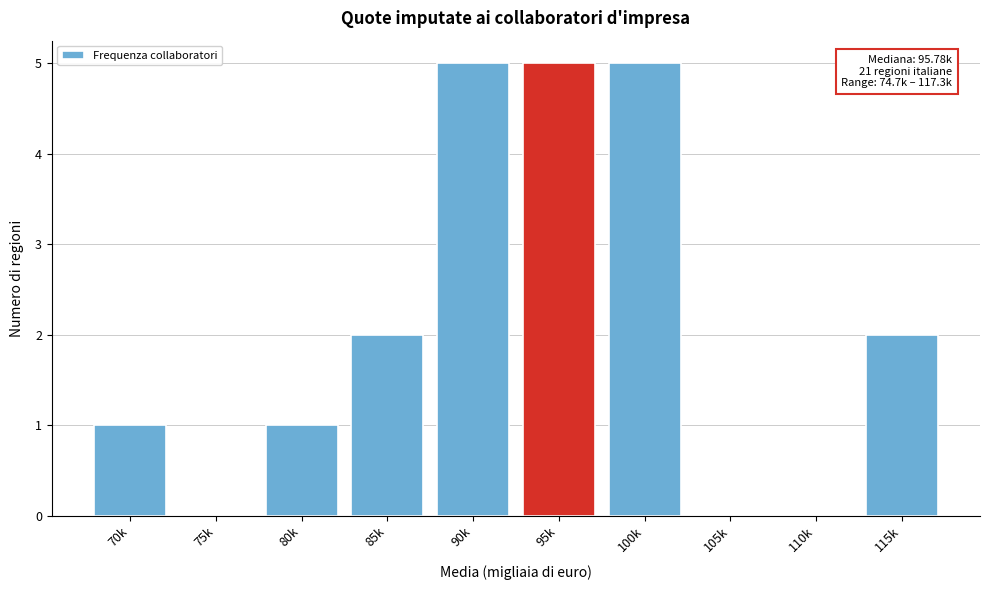

Reading right to left, what are all the values shown in this chart?

115k=2	110k=0	105k=0	100k=5	95k=5	90k=5	85k=2	80k=1	75k=0	70k=1